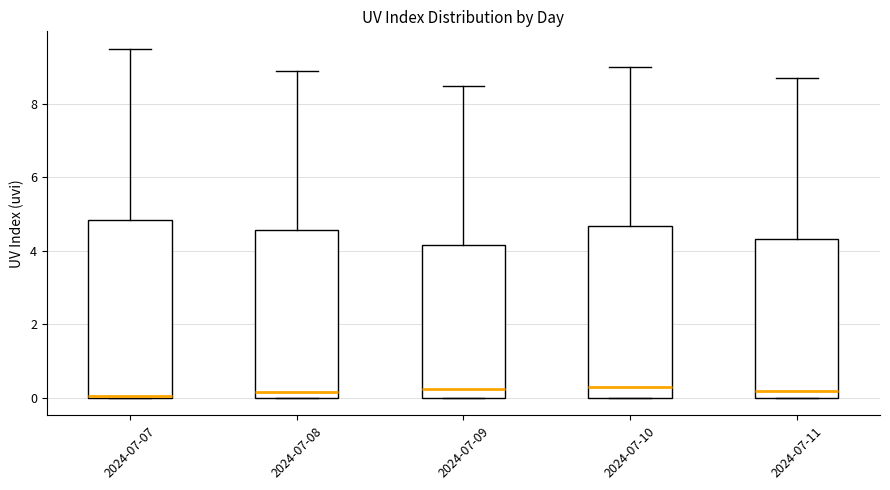

Reading left to right, transcribe this box plot: for each box, give where its median line is, the range the box spans, and where its two whiskers end, as read against the y-axis. The values are not printed on the chart, so give them approximately, as read against the axis.

2024-07-07: median 0.0, box 0.0 to 4.8, whiskers 0.0 to 9.6
2024-07-08: median 0.2, box 0.0 to 4.6, whiskers 0.0 to 9.0
2024-07-09: median 0.2, box 0.0 to 4.2, whiskers 0.0 to 8.6
2024-07-10: median 0.4, box 0.0 to 4.6, whiskers 0.0 to 9.0
2024-07-11: median 0.2, box 0.0 to 4.4, whiskers 0.0 to 8.8